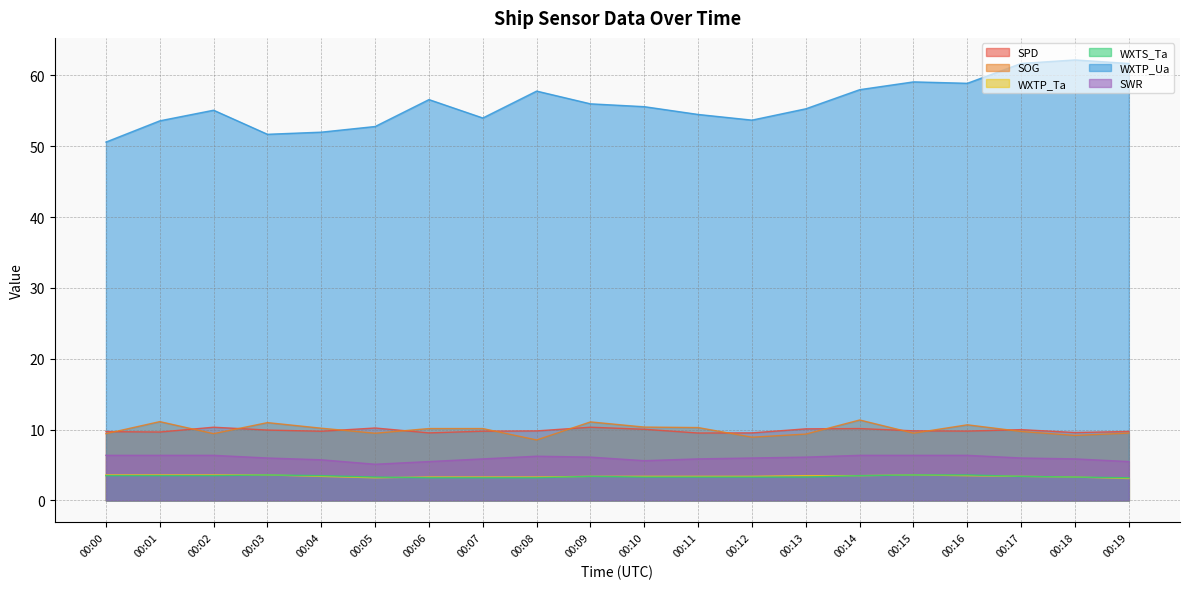

In SPD, how many points are lower than both neighbors (excluding endpoints)?

6